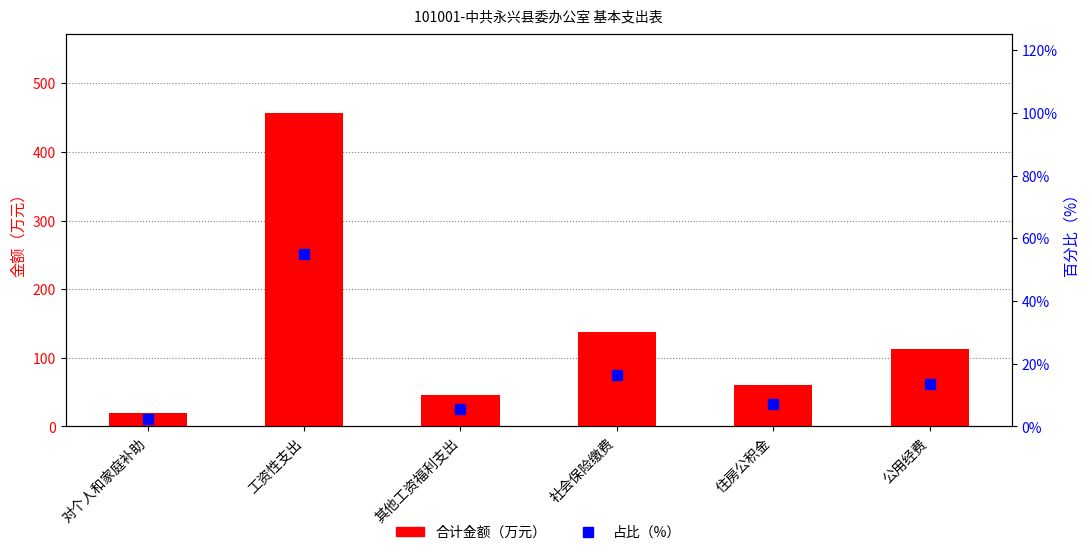

What is the label of the 4th bar from the left?

社会保险缴费